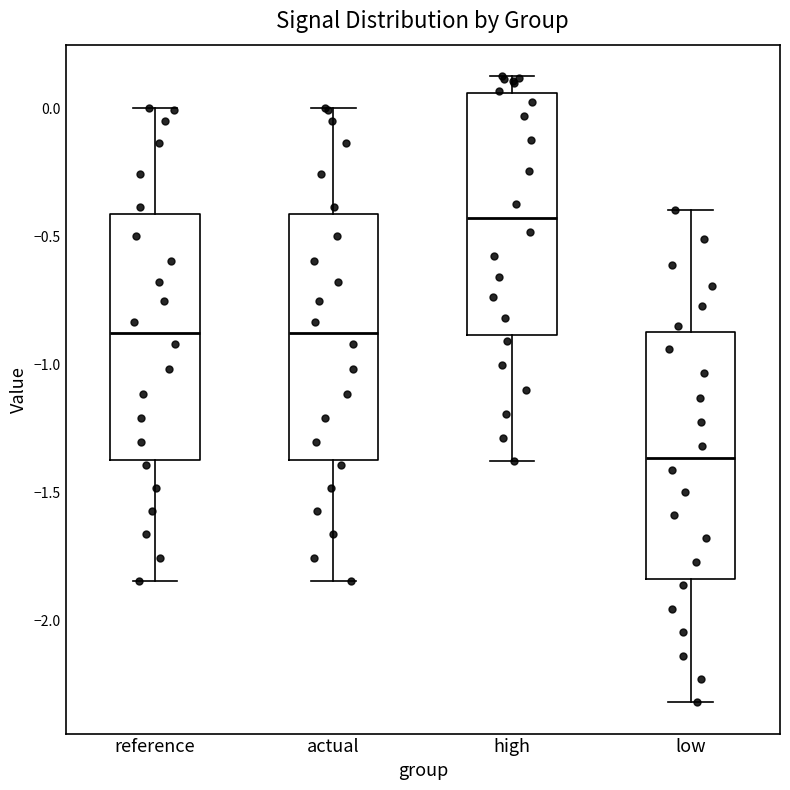

Reading left to right, read every box against the y-axis: the position of its median line, the range the box covers, and the ends of its whiskers. The values are not printed on the chart, so give them approximately, as read against the axis.

reference: median -0.90, box -1.35 to -0.40, whiskers -1.85 to 0.00
actual: median -0.90, box -1.35 to -0.40, whiskers -1.85 to 0.00
high: median -0.45, box -0.90 to 0.05, whiskers -1.40 to 0.15
low: median -1.35, box -1.85 to -0.85, whiskers -2.30 to -0.40